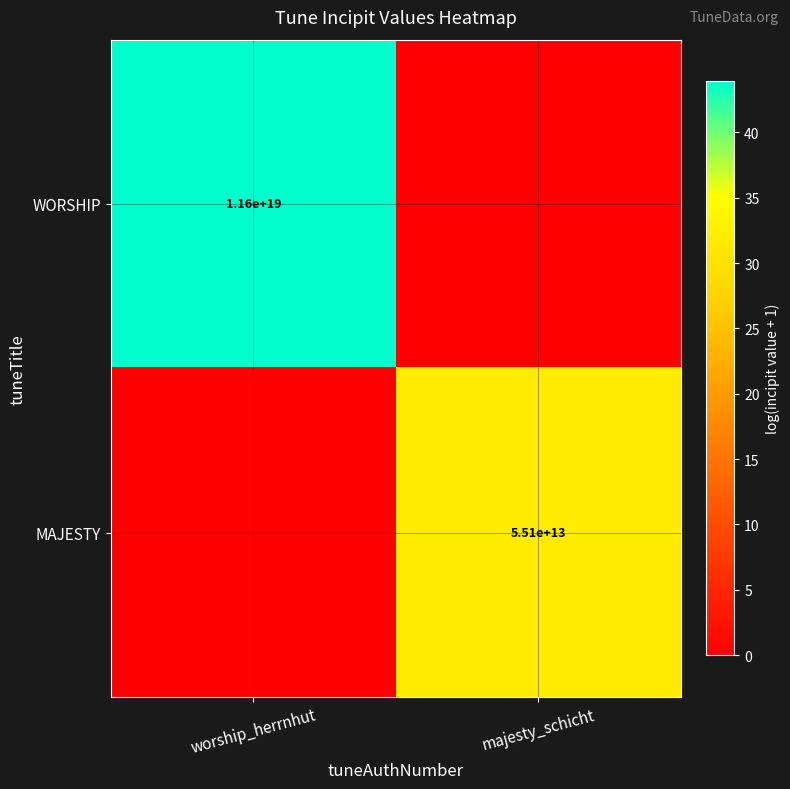

How many data points does each series have?

2